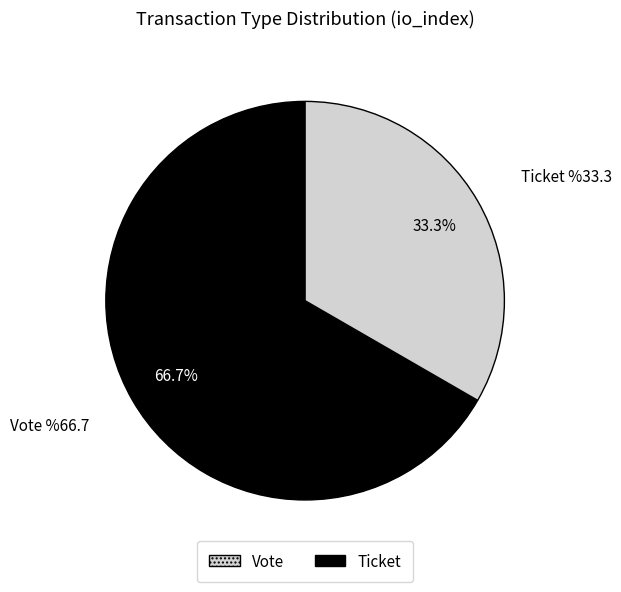

Is there a majority slice in this chart?

Yes